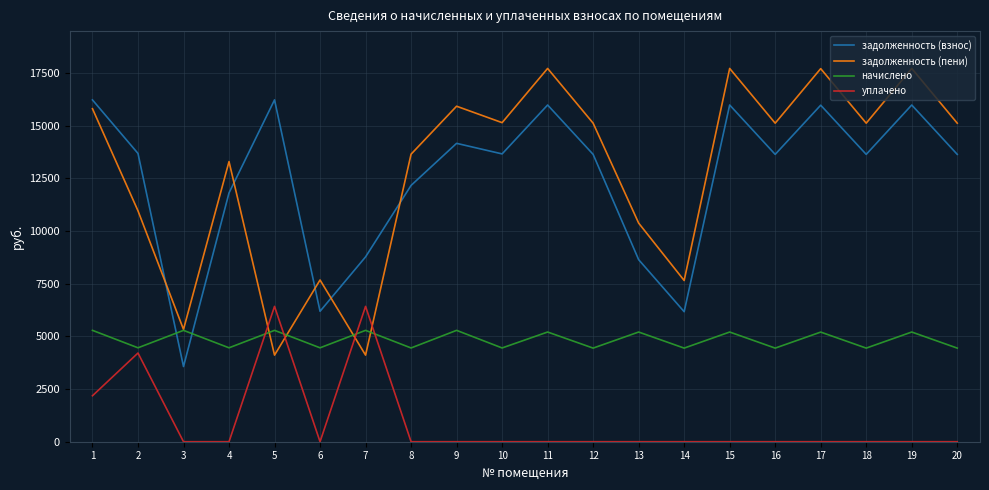

How many interior local peaks does the начислено series have?

9